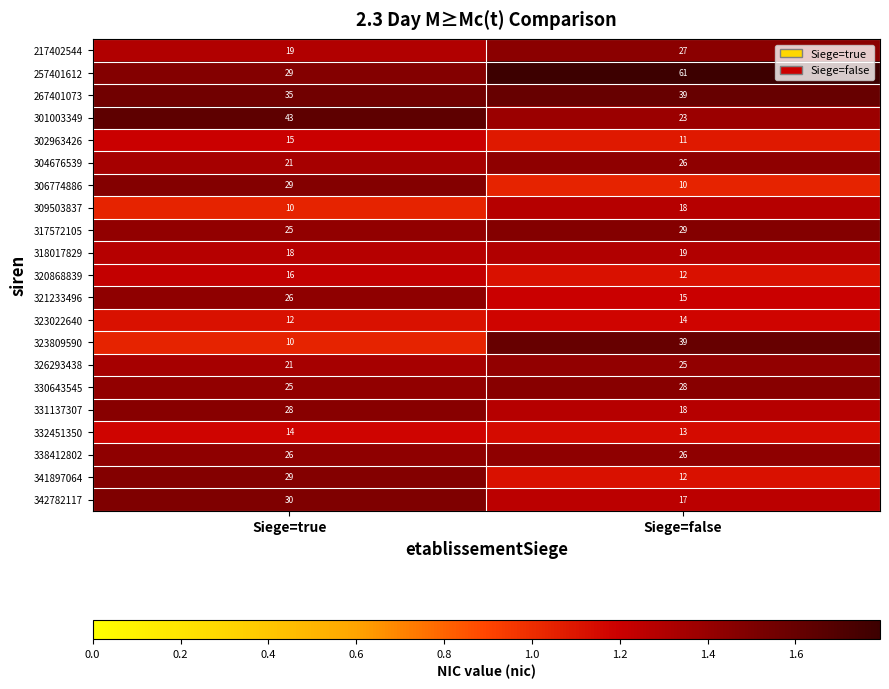

What is the difference between the maximum and minimum values in the 321233496 series?

11